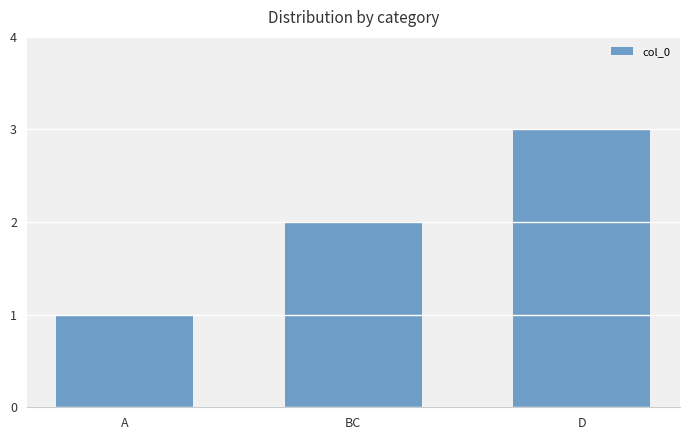

The value at BC is 2. True or false?

True